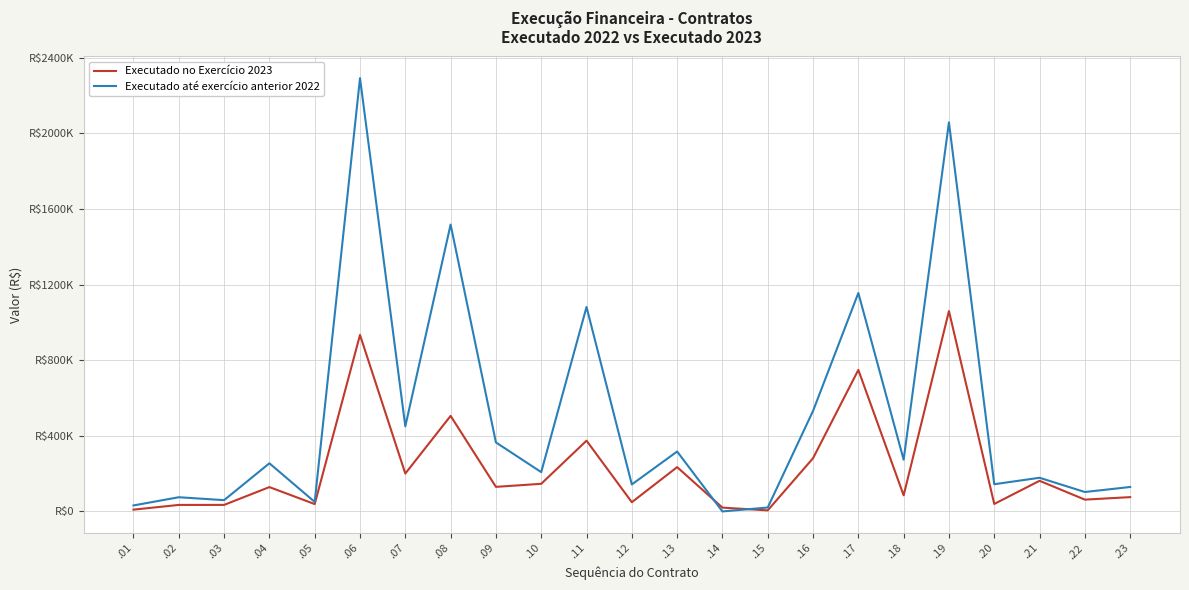

Is this an area chart (filled region under the line)?

No